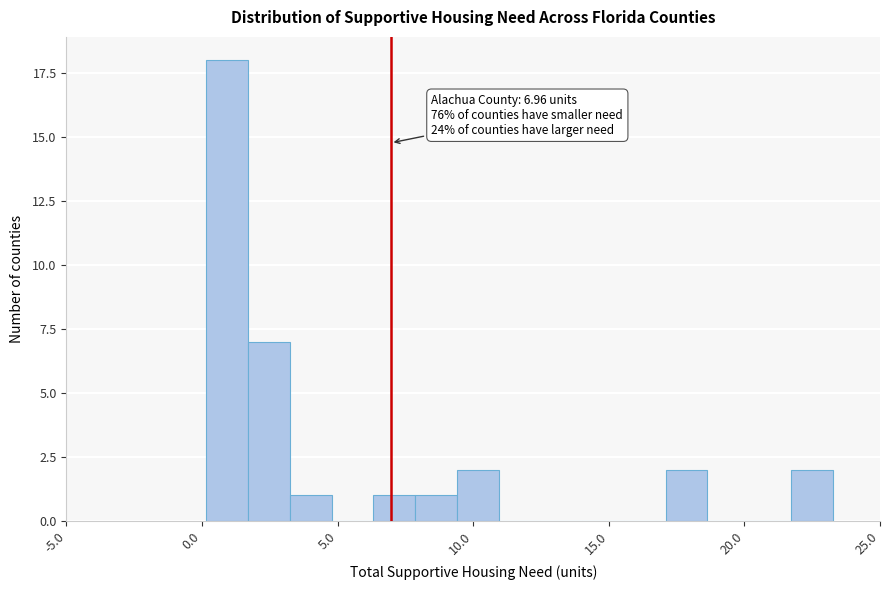

Read against the x-axis, roughly where is the centre of the tallest bar?

1.0